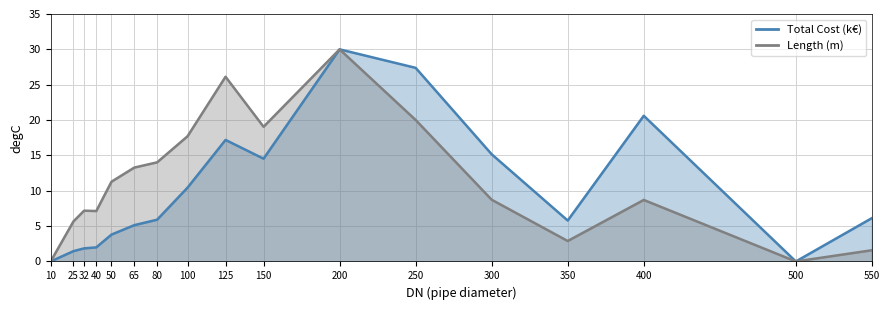

True or false: Length (m) has a value of 17.7 at 100.

True